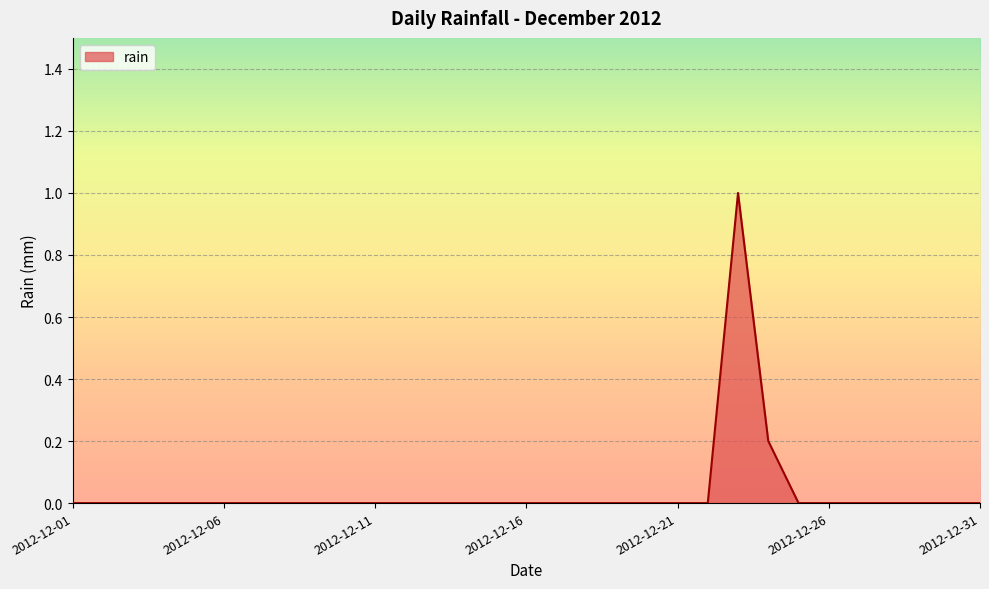

At which category does the chart reach its minimum across all series?

2012-12-01